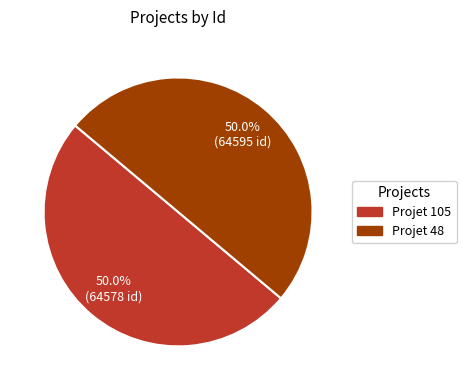

What is the ratio of the value at Projet 105 to the value at Projet 48?

1.0